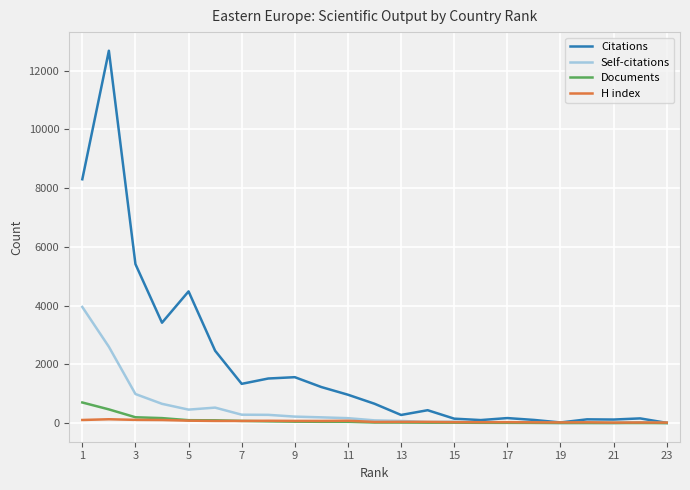

Which series has the widest spread of values?

Citations